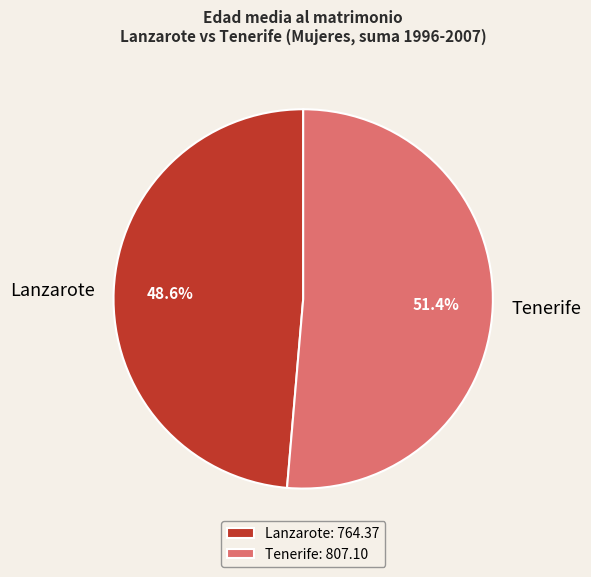

What portion of the pie excludes Tenerife?

48.6%